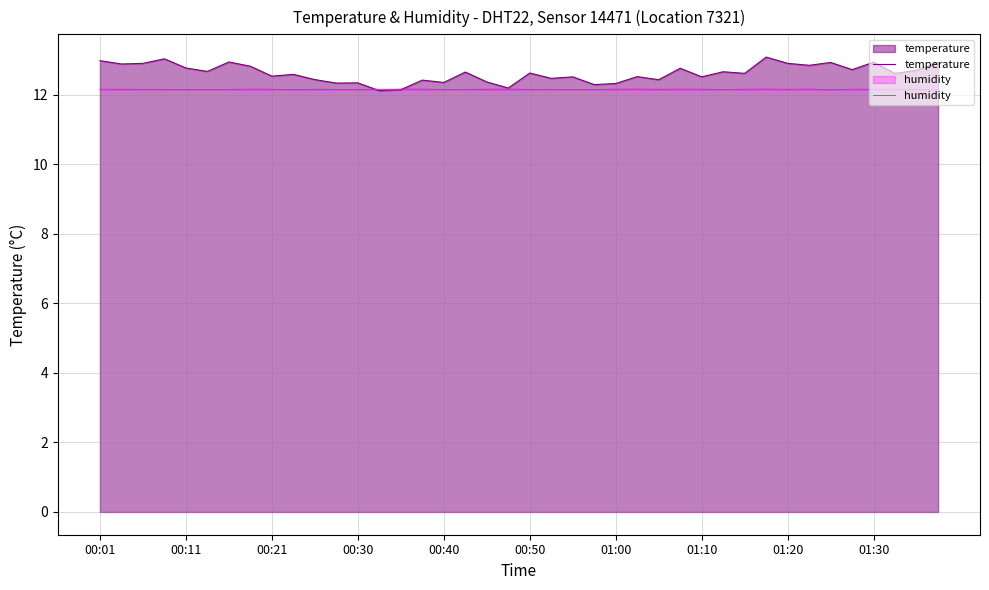

What are all the series names shown in the legend?

temperature, humidity